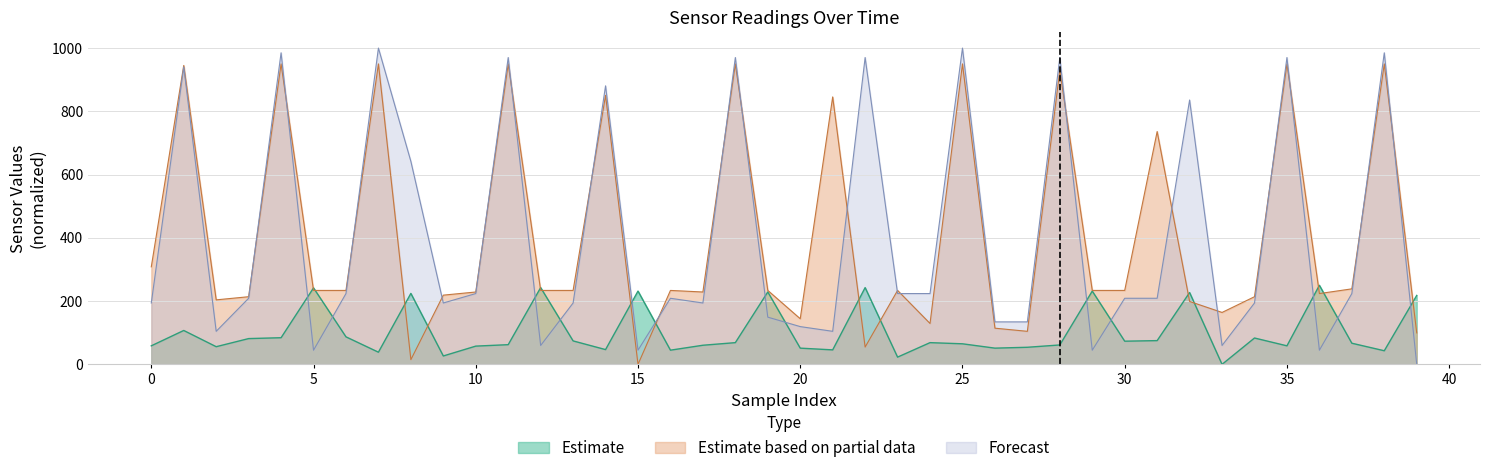

Does the chart have visible grid lines?

Yes